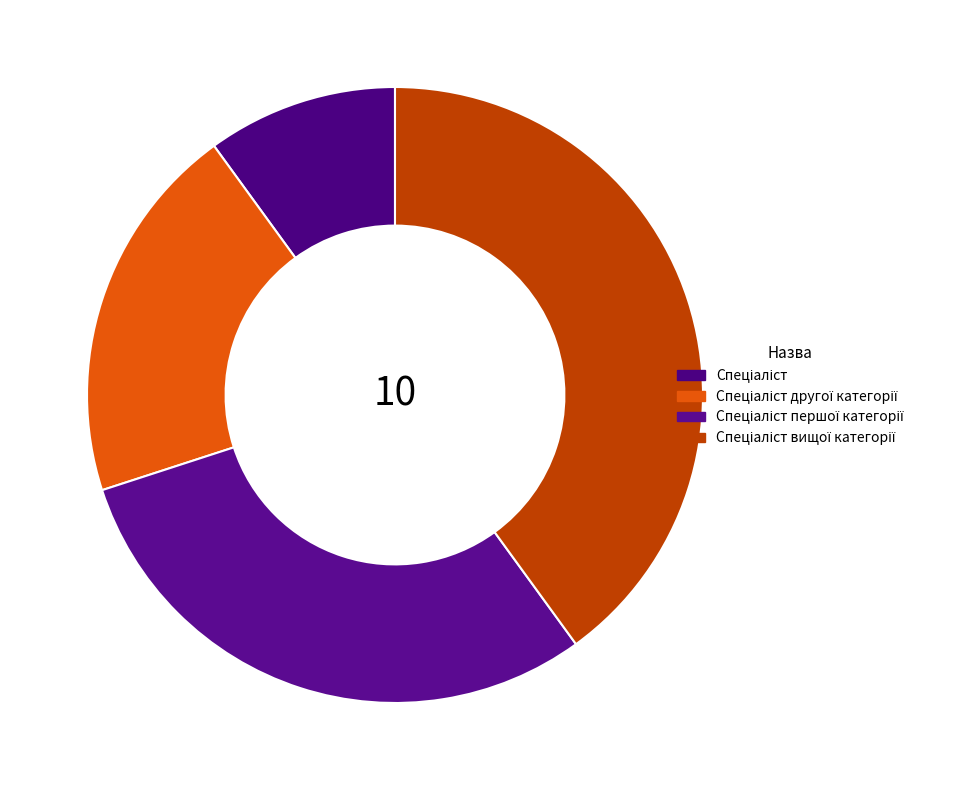

To the nearest percent, what percentage of the pie is Спеціаліст?

10%